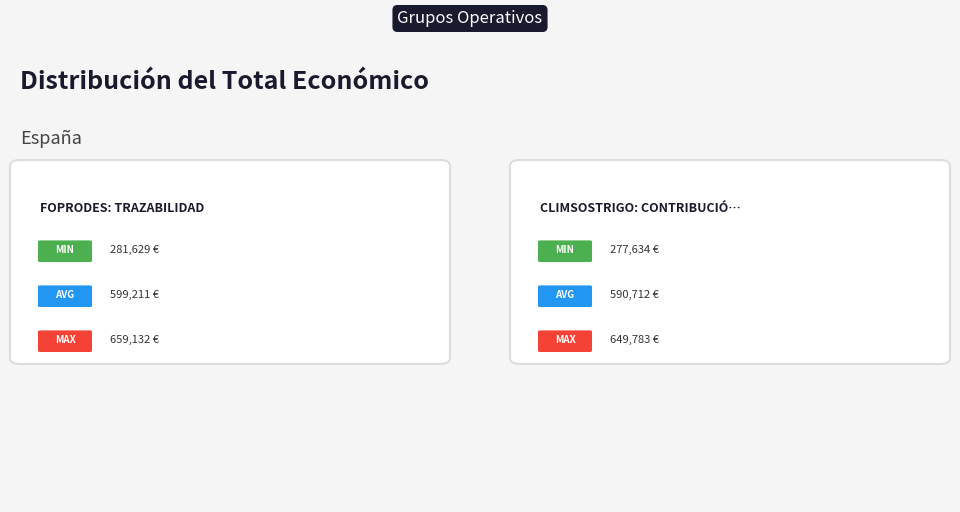

What percentage is the CLIMSOSTRIGO: Contribución slice, to the nearest percent?

50%